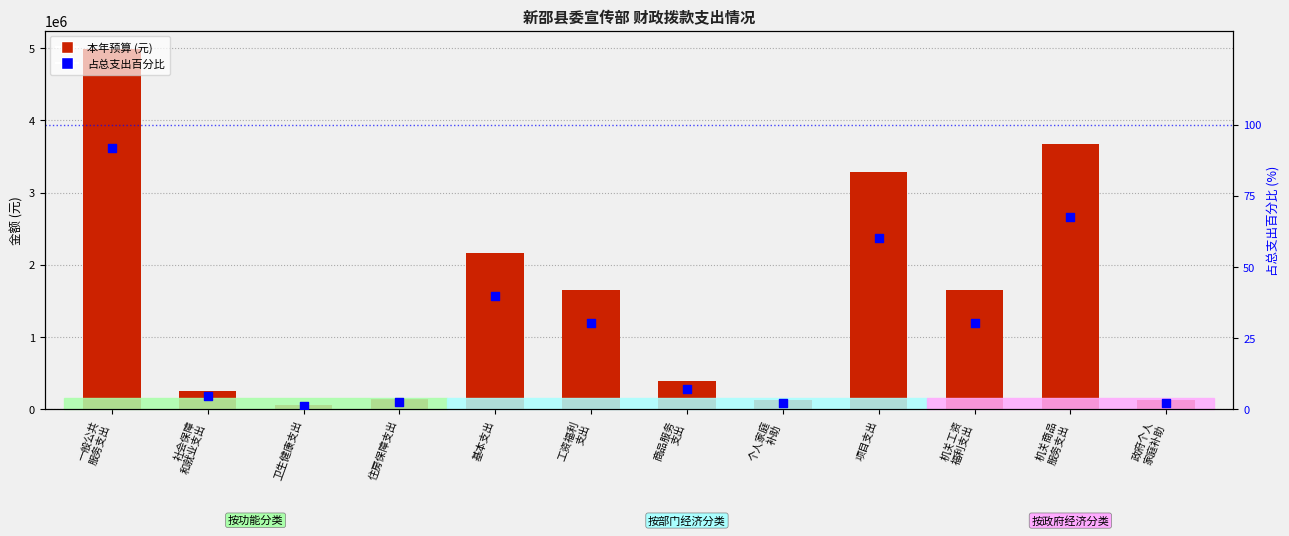

Which series contains the lowest Y value?

占总支出百分比